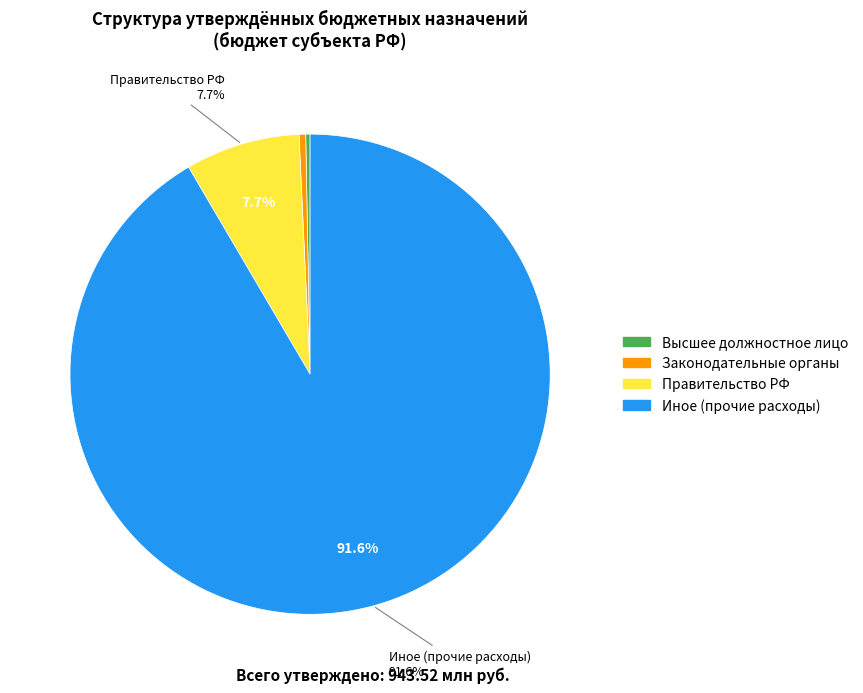

Does any single category account for the majority?

Yes